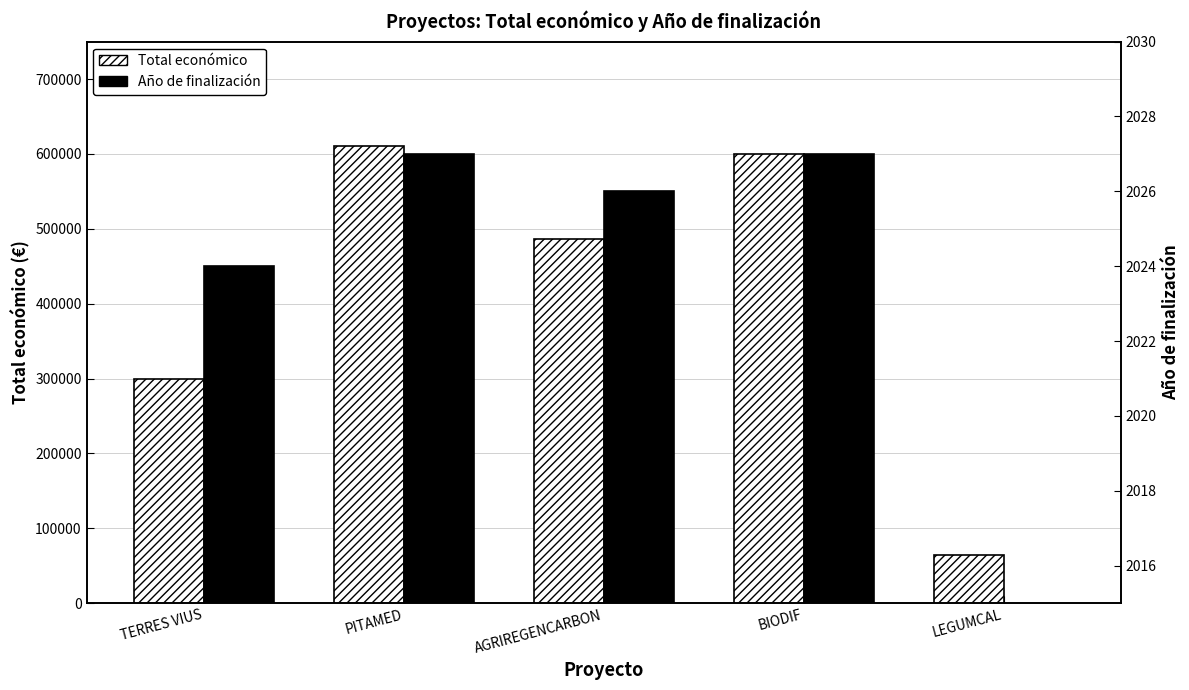

Reading right to left, transcribe all the data shown in this chart.

Total económico: 64630	599927	486756	610889	299601
Año de finalización: 0	2027	2026	2027	2024